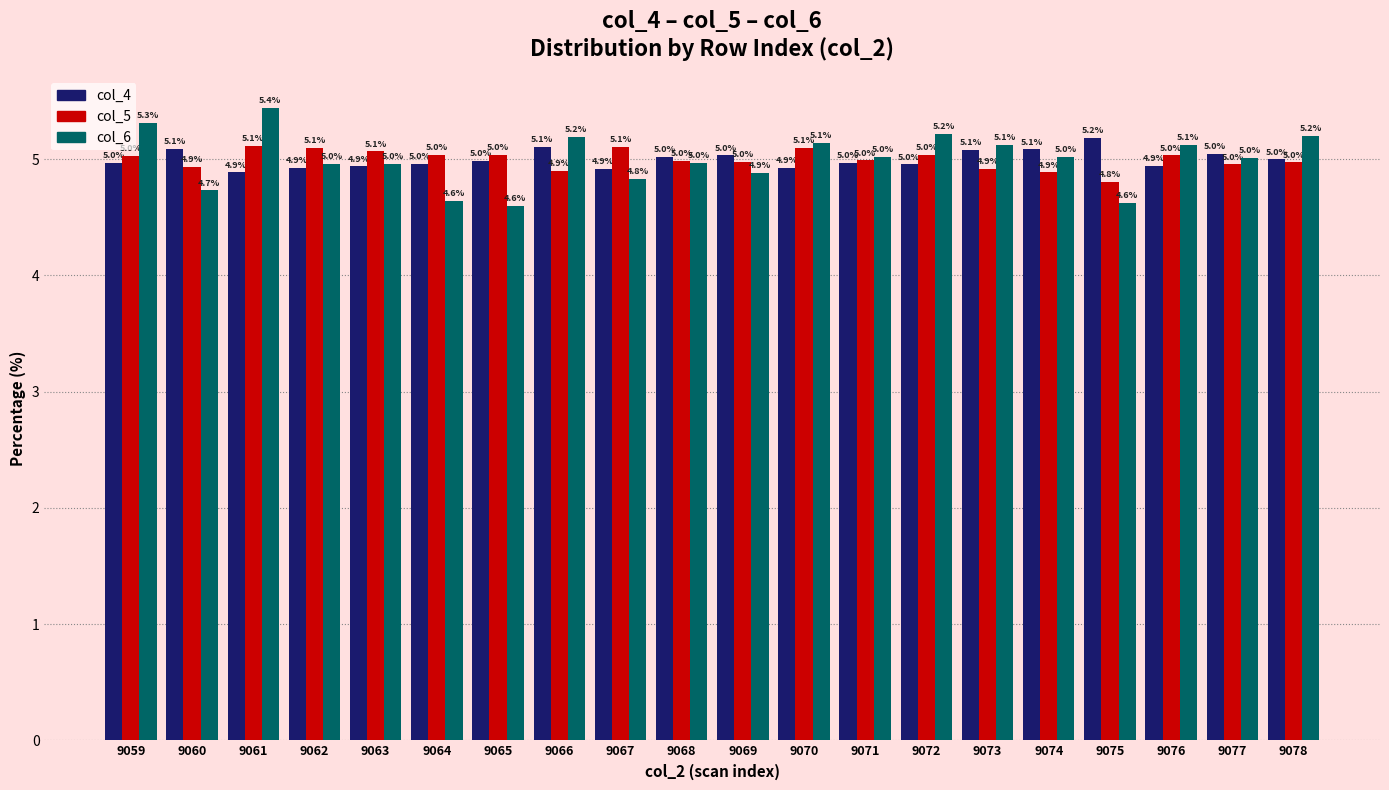

Rank the series by their maximum value, from lowest to highest.

col_5, col_4, col_6